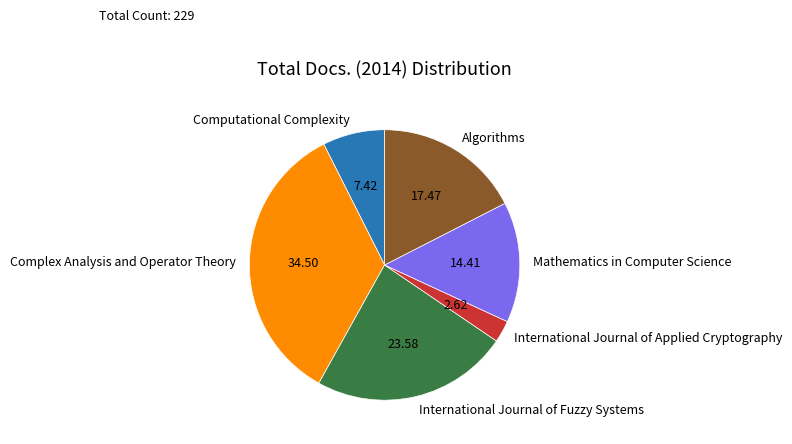

Does Complex Analysis and Operator Theory represent more than half of the total?

No